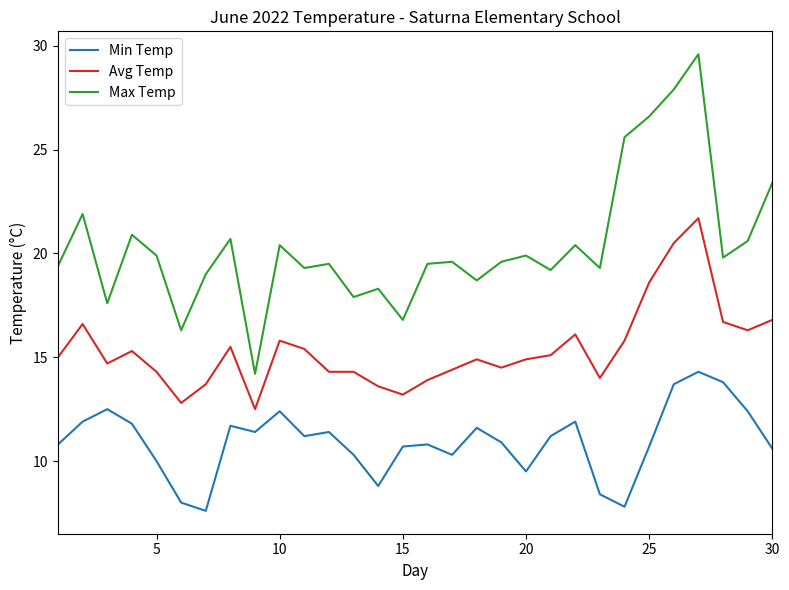

What is the average value of the Max Temp series?

20.4